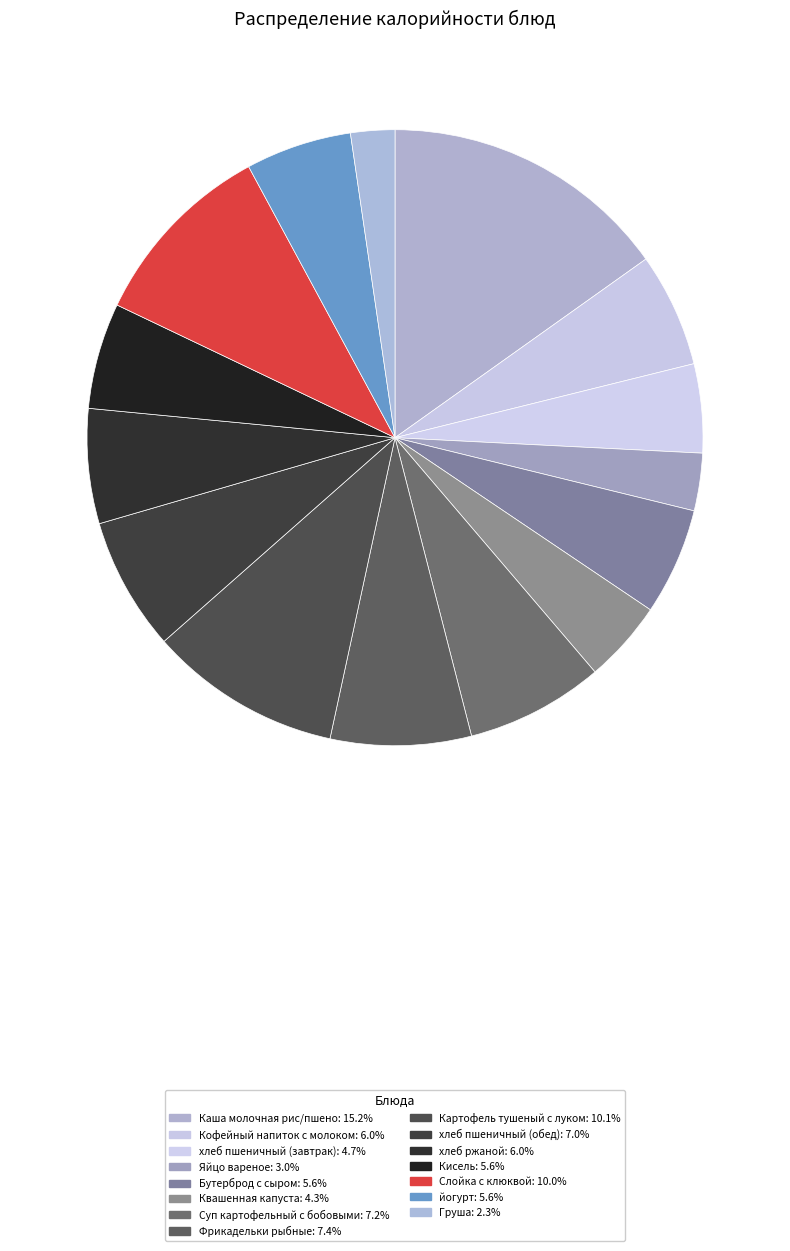

Which slice is the smallest?

Груша